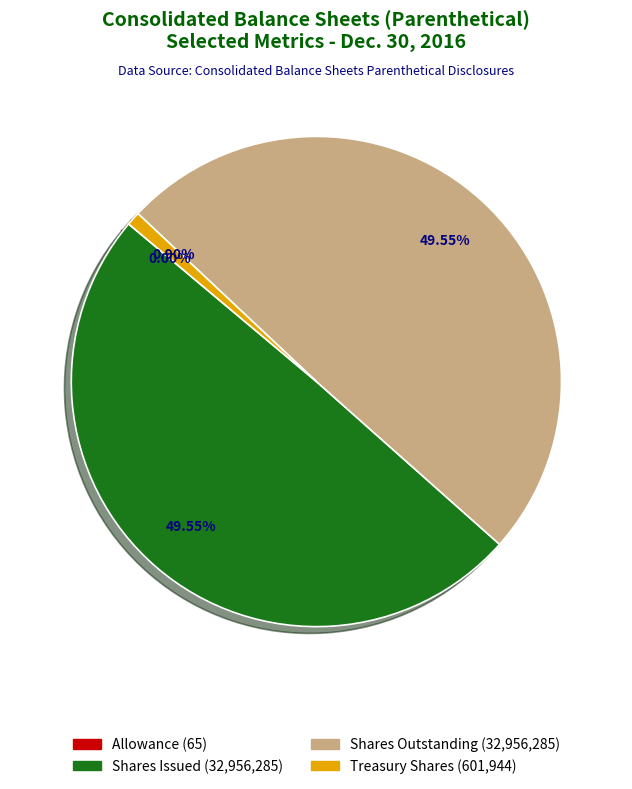

Is there a majority slice in this chart?

No